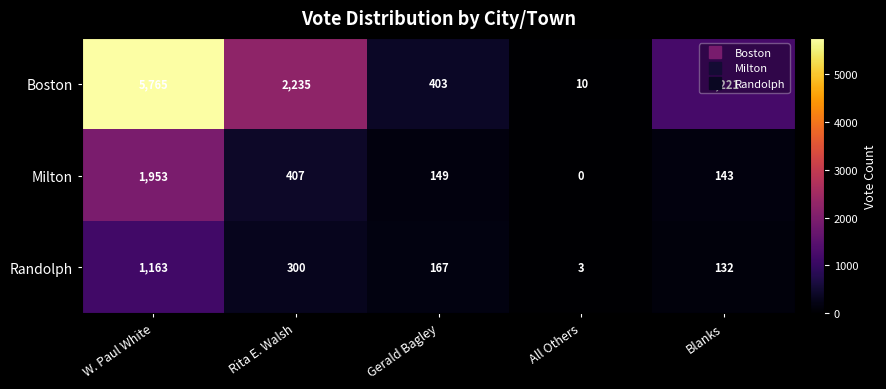

True or false: Milton has a value of 407 at Rita E. Walsh.

True